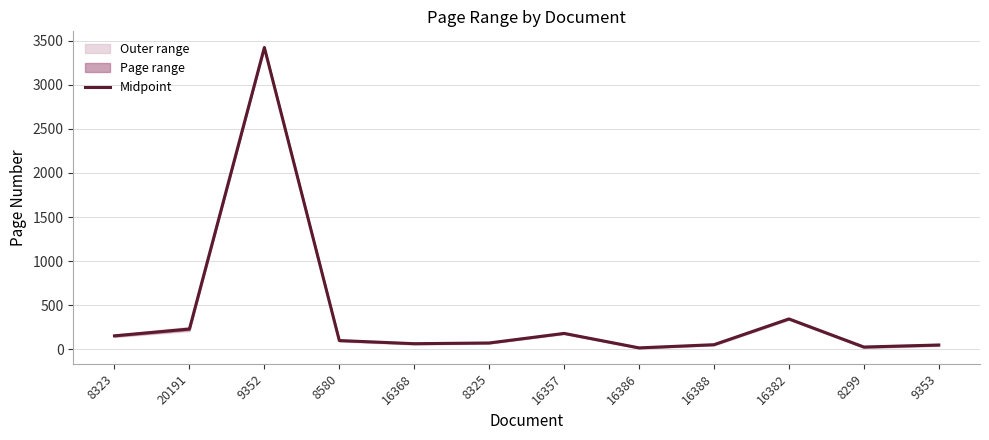

Reading left to right, transcribe all the data shown in this chart.

8323=154.0	20191=231.0	9352=3421.0	8580=100.5	16368=65.0	8325=73.0	16357=181.5	16386=17.5	16388=53.5	16382=345.5	8299=27.0	9353=50.0